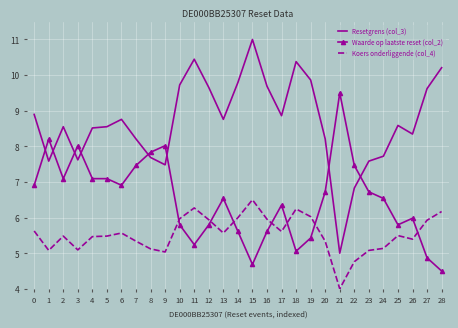

What are all the series names shown in the legend?

Resetgrens (col_3), Waarde op laatste reset (col_2), Koers onderliggende (col_4)